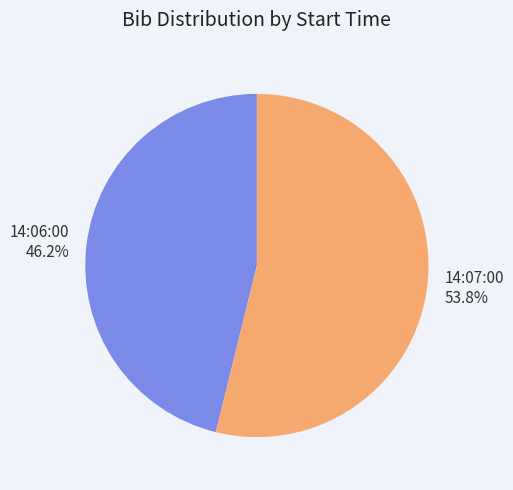

What portion of the pie excludes 14:06:00?

53.8%